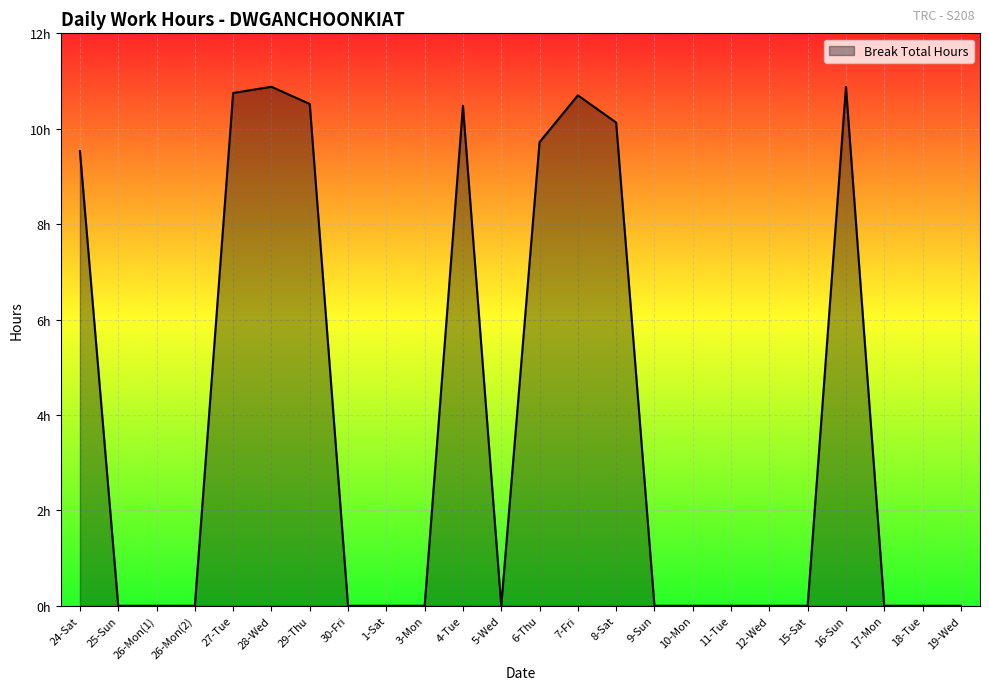

Reading left to right, extract all data points from this chart.

9.5	0.0	0.0	0.0	10.8	10.9	10.5	0.0	0.0	0.0	10.5	0.0	9.7	10.7	10.1	0.0	0.0	0.0	0.0	0.0	10.9	0.0	0.0	0.0